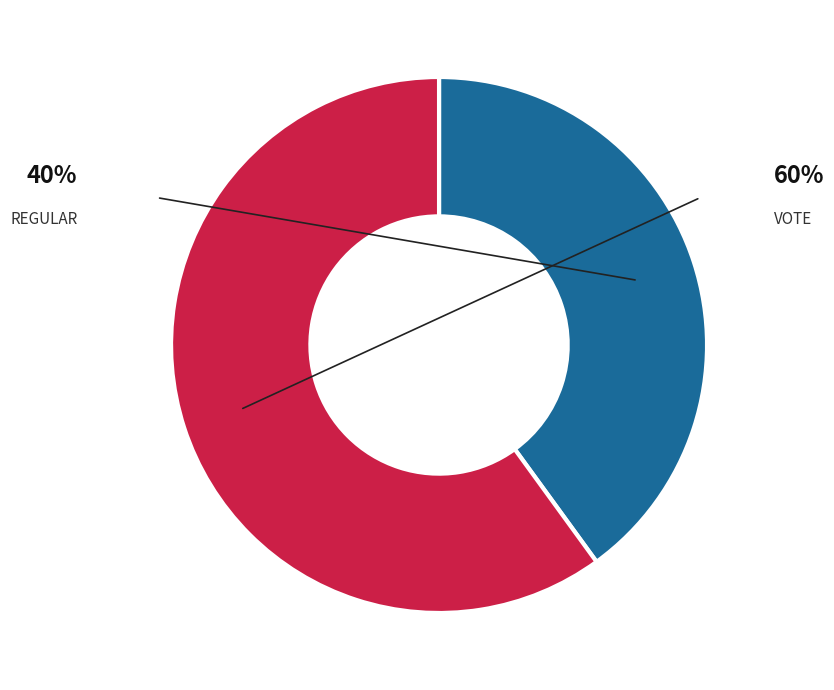

Does any single category account for the majority?

Yes